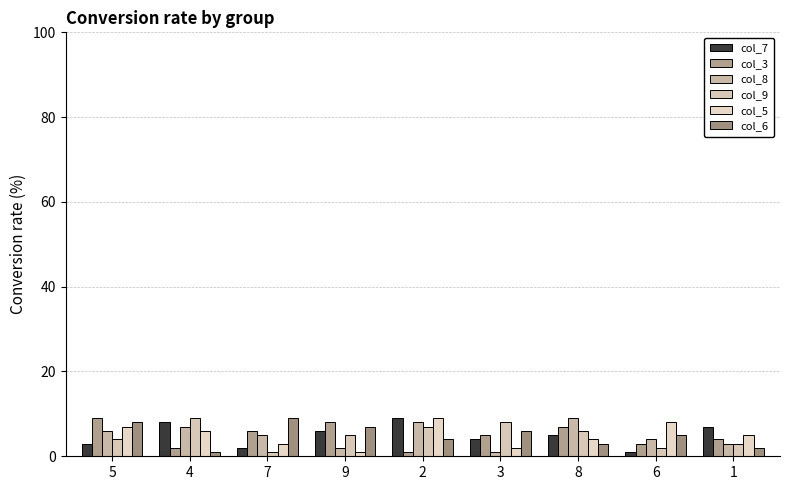

Count the col_8 values in the range 3 to 7.

5